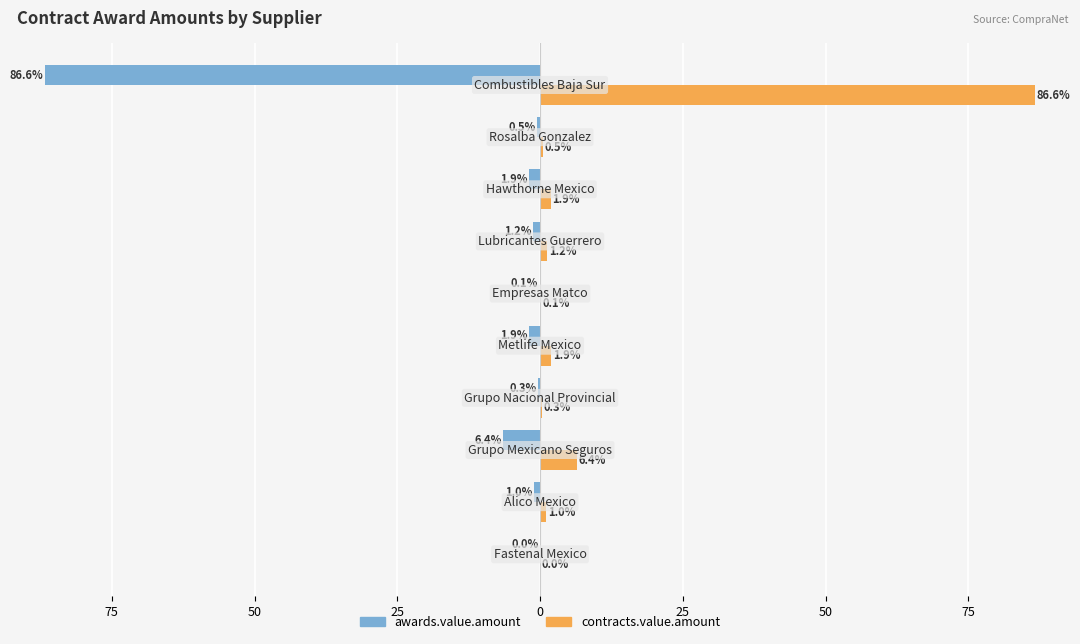

What is the sum of all contracts.value.amount values?

100.0